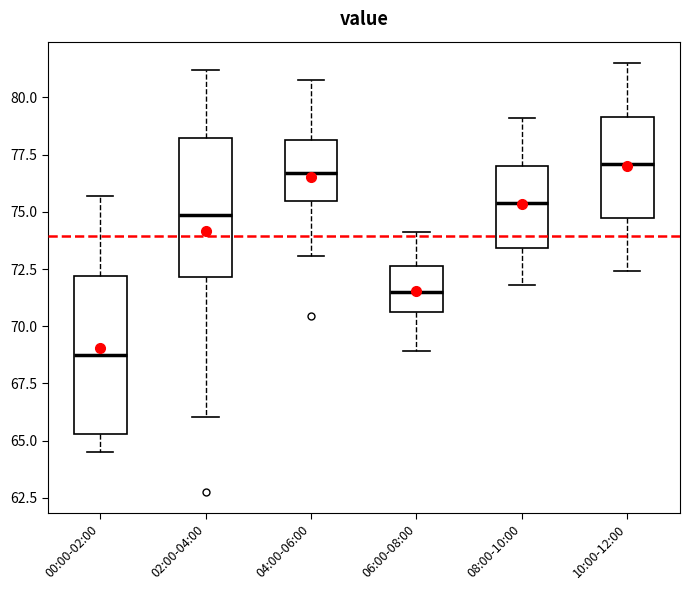

Reading left to right, transcribe this box plot: for each box, give where its median line is, the range the box spans, and where its two whiskers end, as read against the y-axis. The values are not printed on the chart, so give them approximately, as read against the axis.

00:00-02:00: median 69.0, box 65.5 to 72.0, whiskers 64.5 to 75.5
02:00-04:00: median 75.0, box 72.0 to 78.0, whiskers 66.0 to 81.0
04:00-06:00: median 76.5, box 75.5 to 78.0, whiskers 73.0 to 81.0
06:00-08:00: median 71.5, box 70.5 to 72.5, whiskers 69.0 to 74.0
08:00-10:00: median 75.5, box 73.5 to 77.0, whiskers 72.0 to 79.0
10:00-12:00: median 77.0, box 75.0 to 79.0, whiskers 72.5 to 81.5